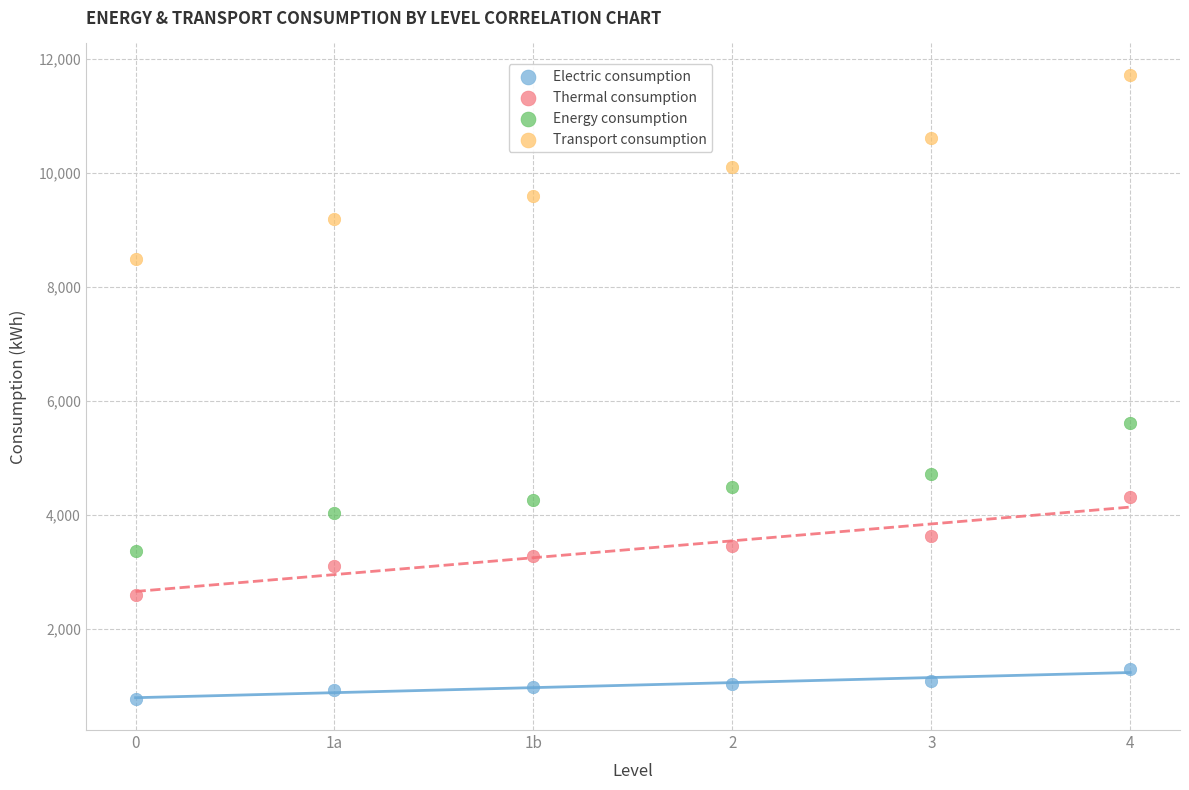

Across all data points, what is the range of Y values (max minus min)?

10953.6